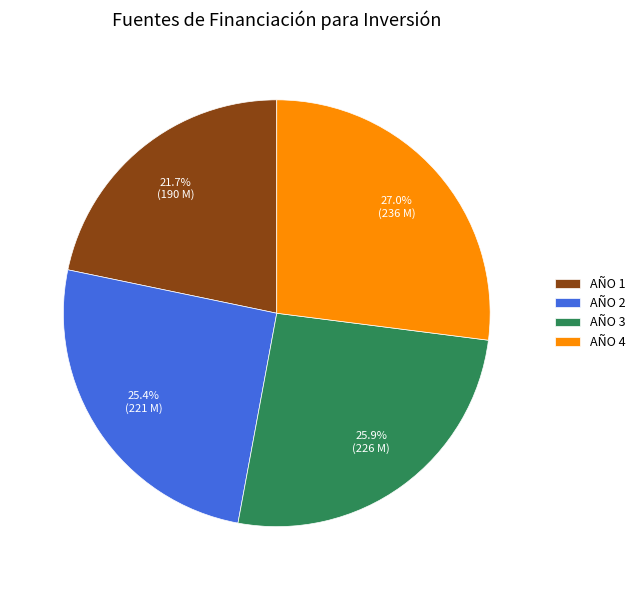

What percentage is the AÑO 2 slice, to the nearest percent?

25%